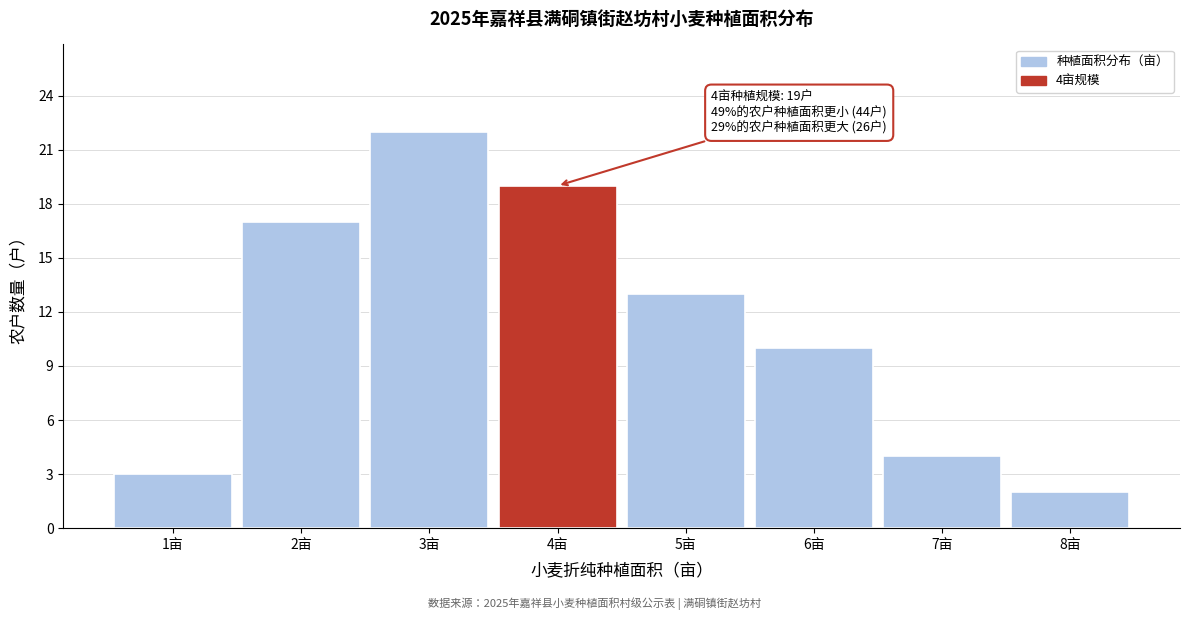

Over which range of the x-axis is the bar tallest?

2.5 to 3.5